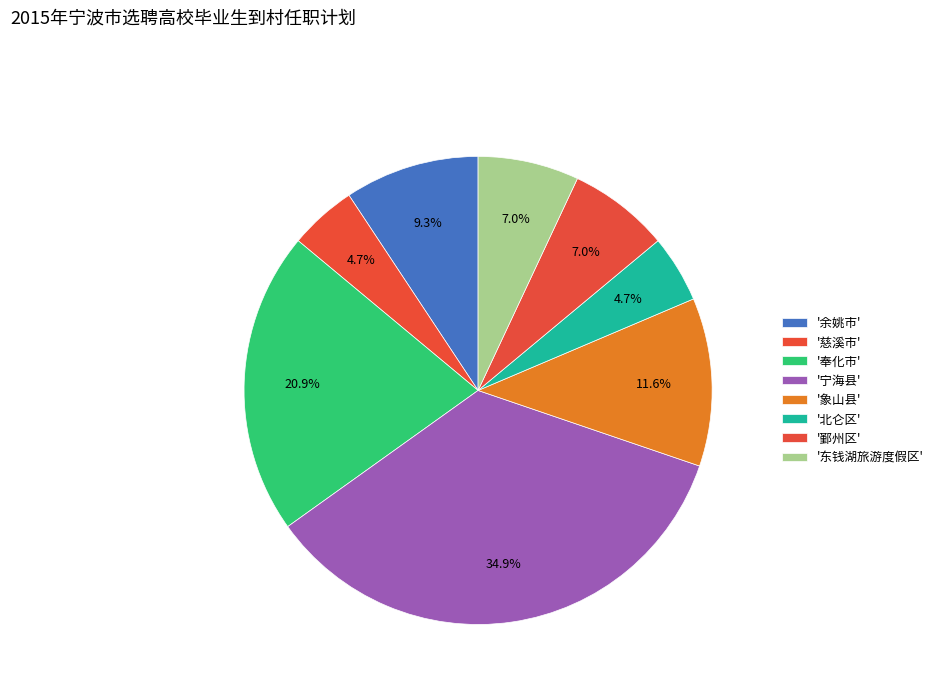

Count the number of slices in the pie.

8